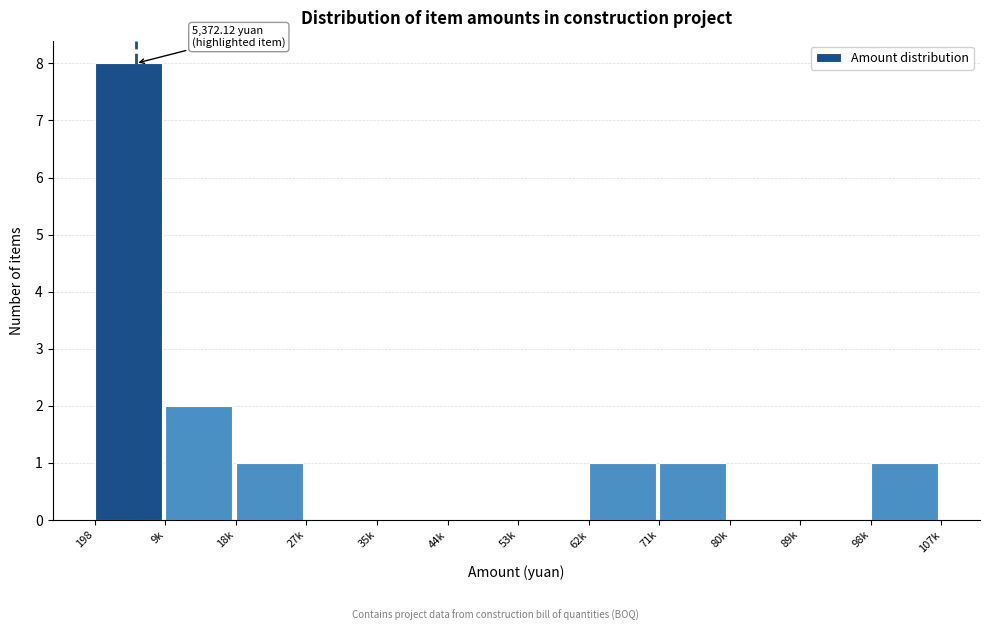

Reading left to right, what are all the values shown in this chart?

198=8	9k=2	18k=1	27k=0	35k=0	44k=0	53k=0	62k=1	71k=1	80k=0	89k=0	98k=1